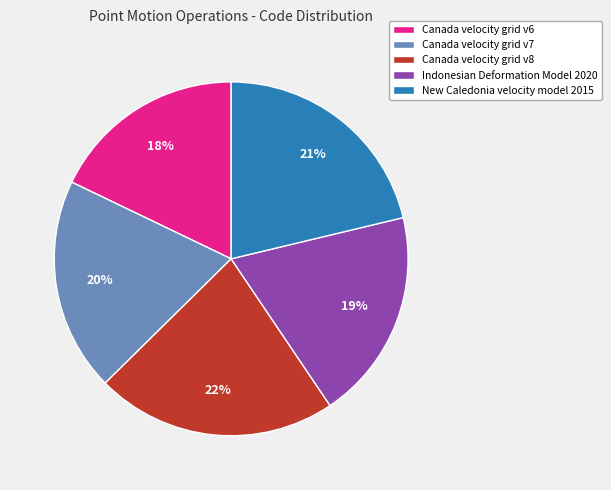

Do New Caledonia velocity model 2015 and Canada velocity grid v6 together represent more than half of the pie?

No